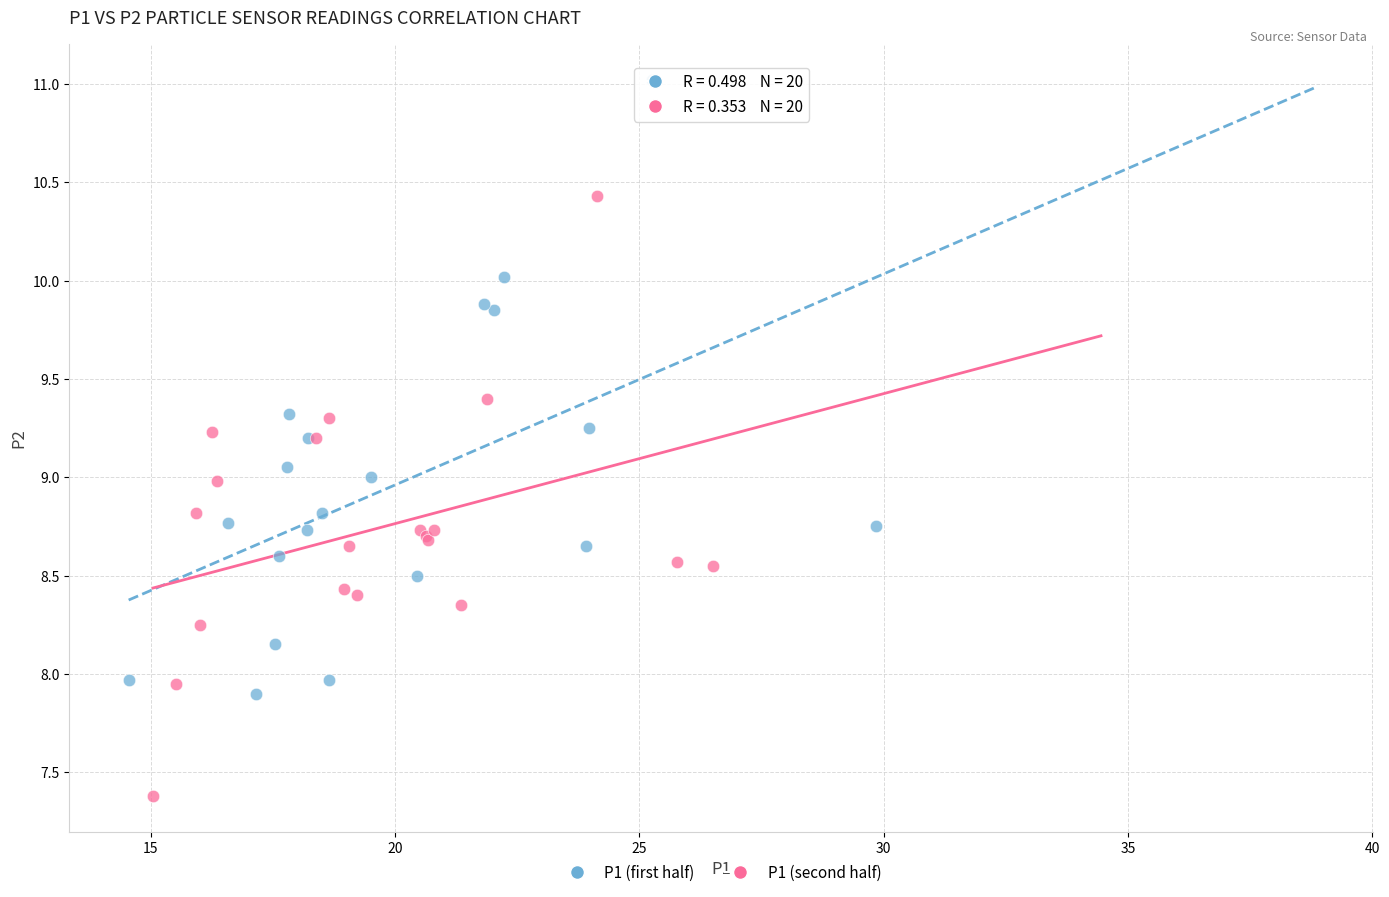

Which series contains the lowest Y value?

P1 (second half)